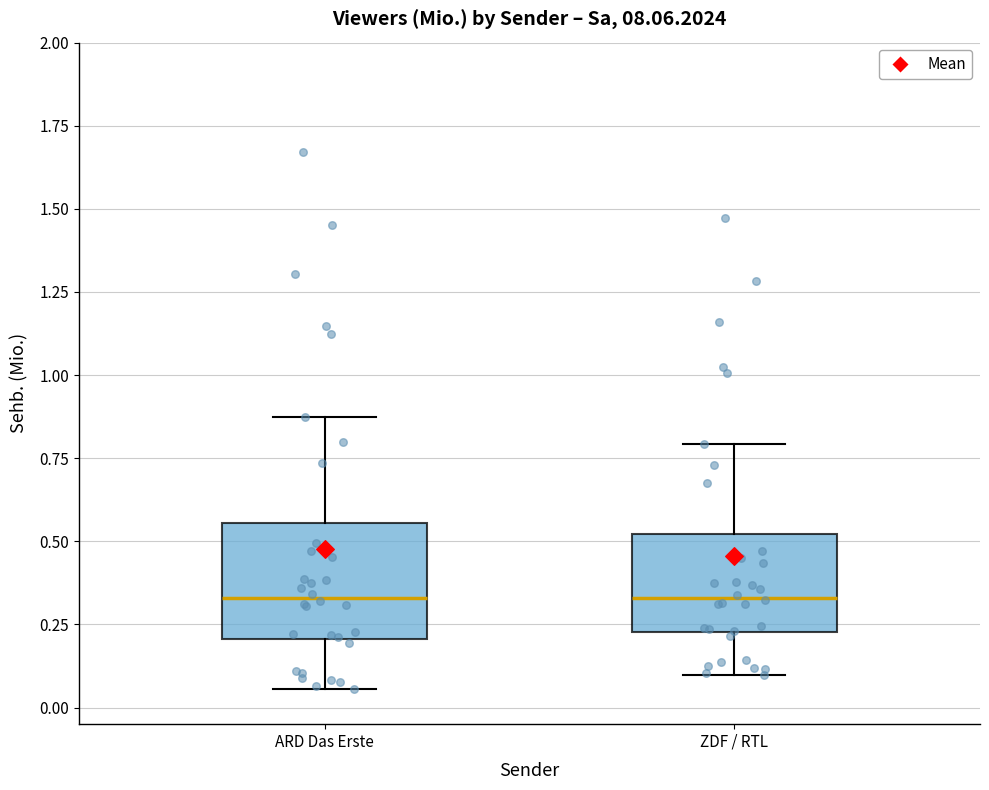

Comparing the boxes themselves (not the whiskers), which one is the tallest?

ARD Das Erste